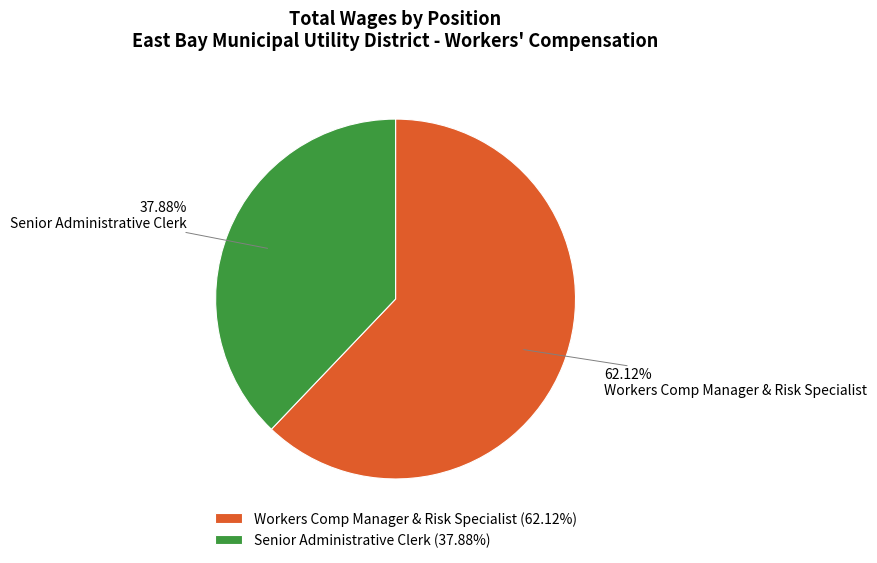

Approximately how many times larger is the value at Workers Comp Manager & Risk Specialist compared to Senior Administrative Clerk?

1.6